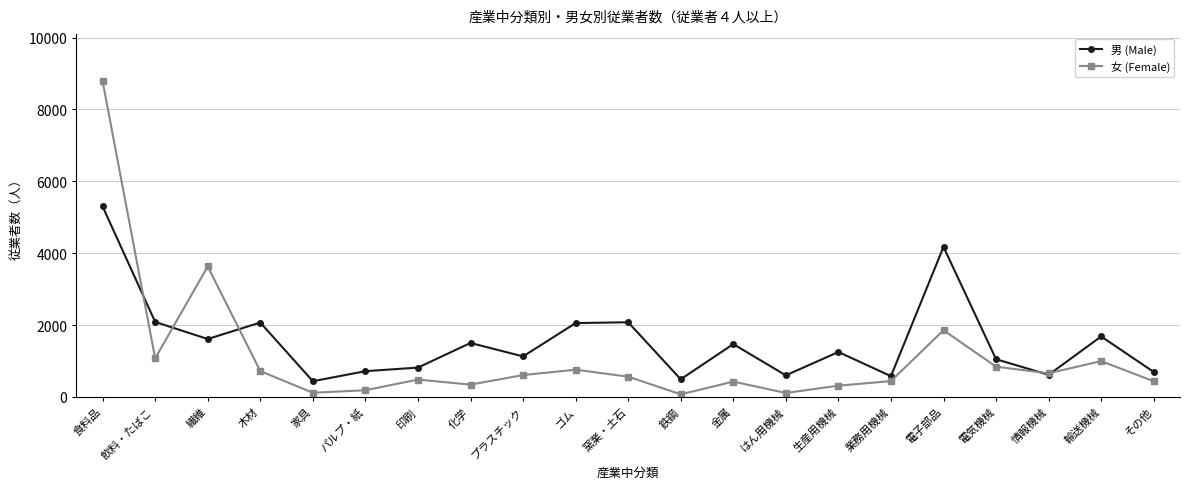

At 窯業・土石, list the series in order from largest to smallest.

男 (Male), 女 (Female)